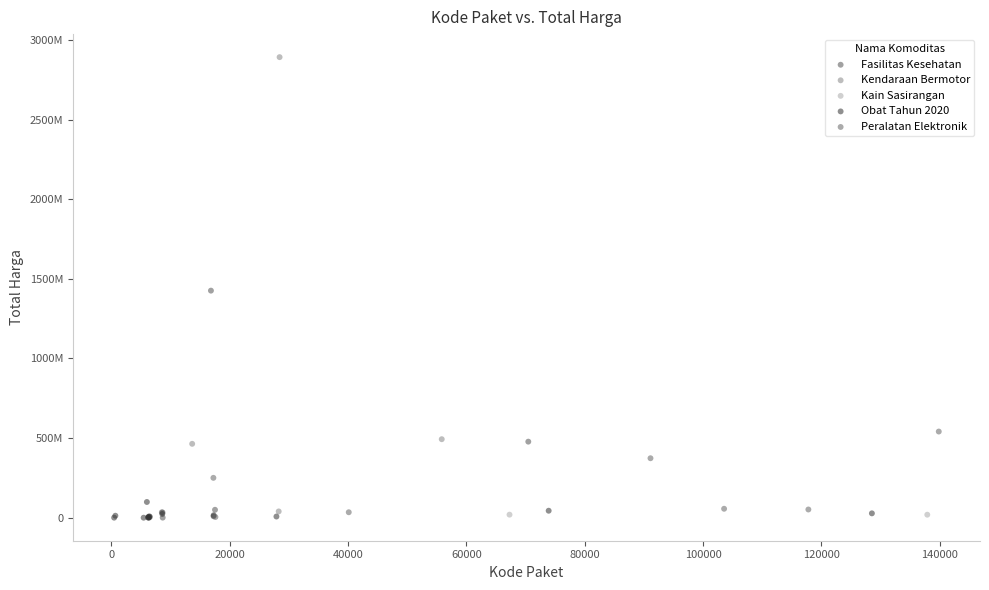

What are all the series names shown in the legend?

Fasilitas Kesehatan, Kendaraan Bermotor, Kain Sasirangan, Obat Tahun 2020, Peralatan Elektronik